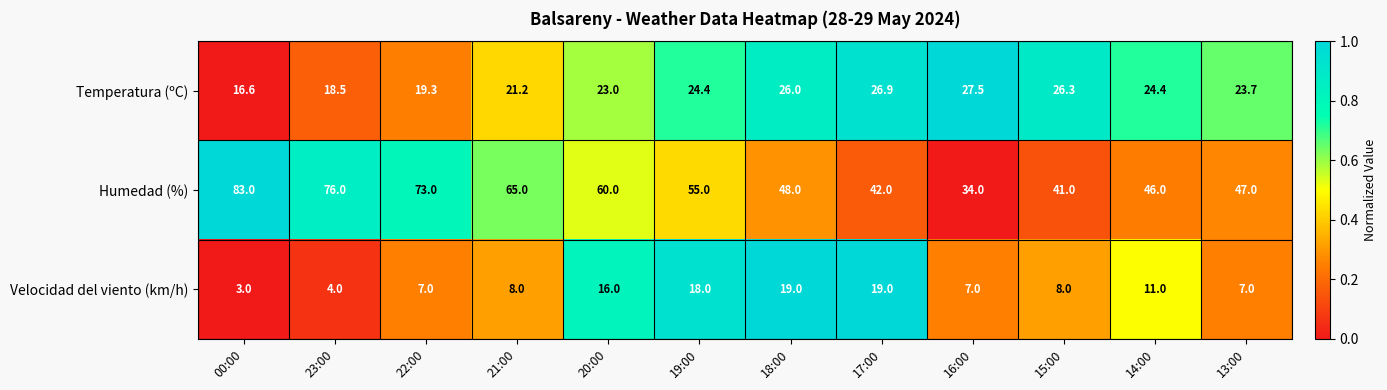

Which series has the widest spread of values?

Humedad (%)